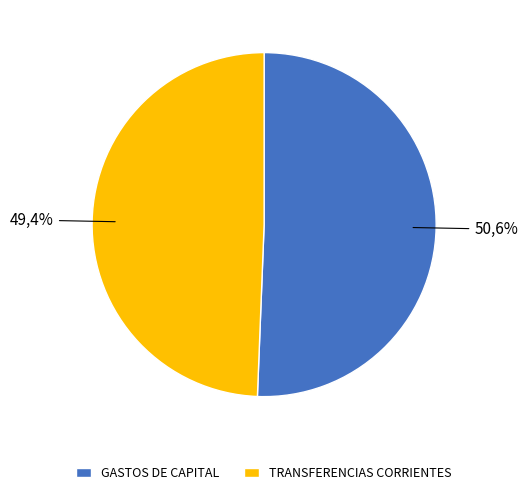

To the nearest percent, what percentage of the pie is TRANSFERENCIAS CORRIENTES?

49%